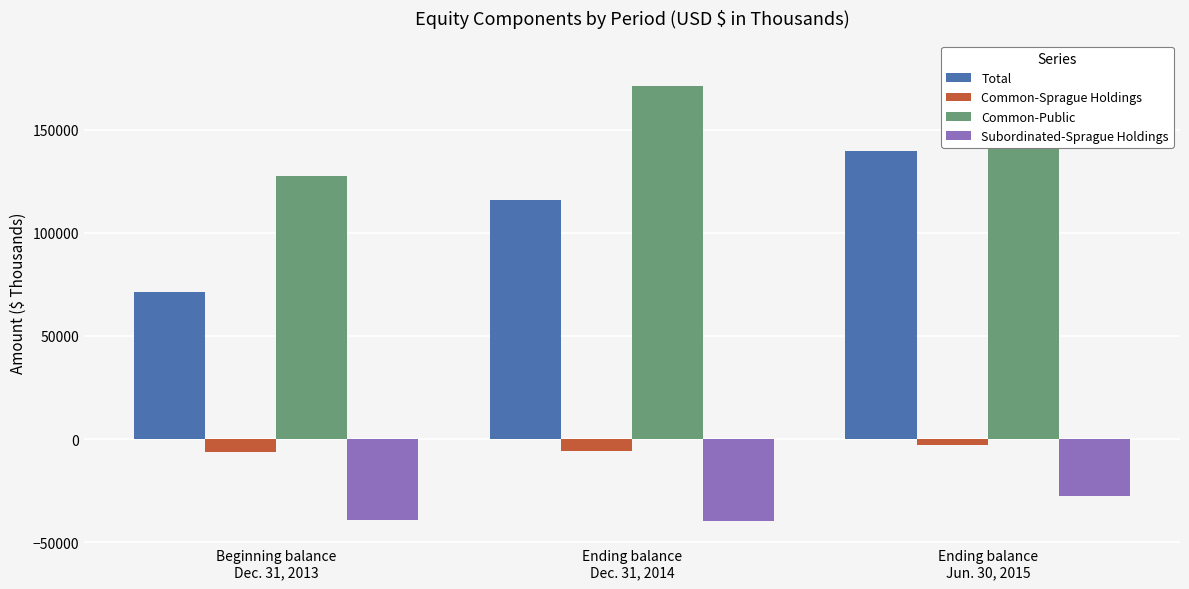

What is the approximate value of Total at Beginning balance
Dec. 31, 2013?

71293